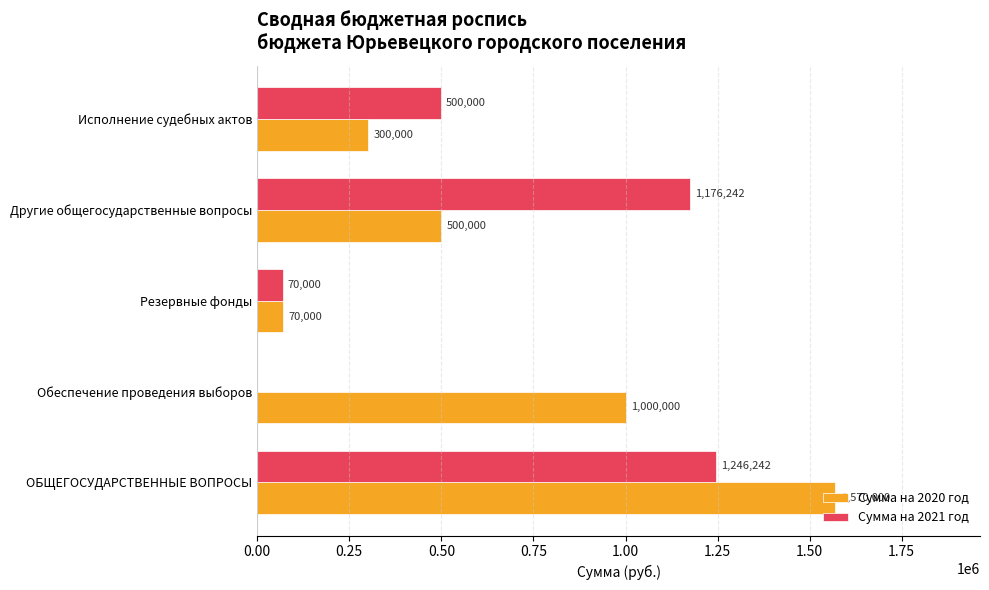

At which category is the sum across all series the highest?

ОБЩЕГОСУДАРСТВЕННЫЕ ВОПРОСЫ